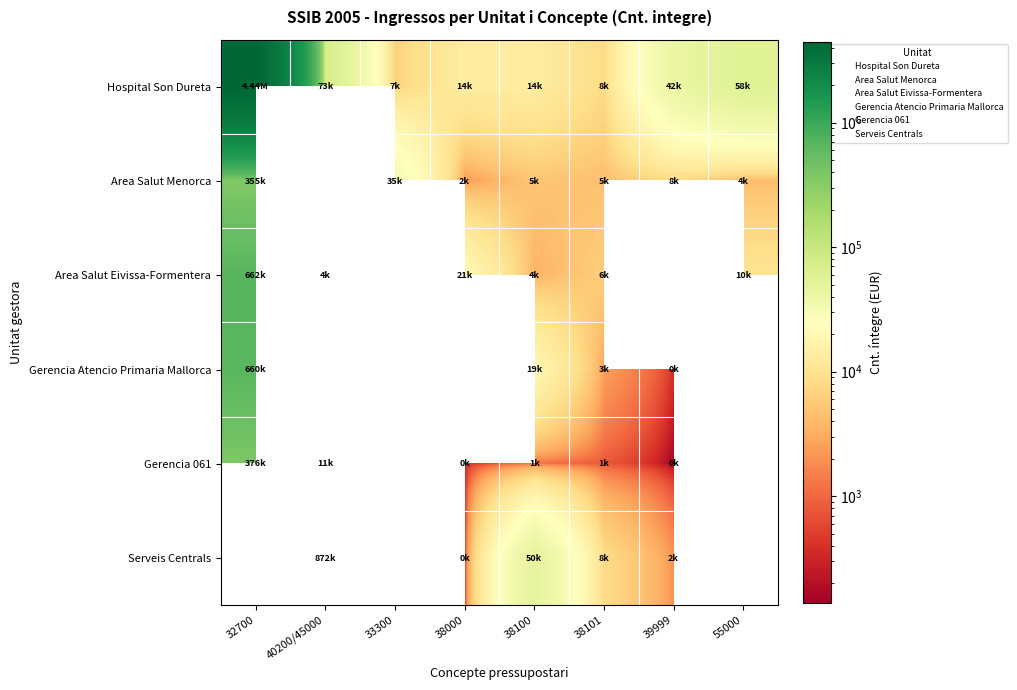

What is the sum of the Area Salut Eivissa-Formentera values at 32700 and 55000?

672529.1